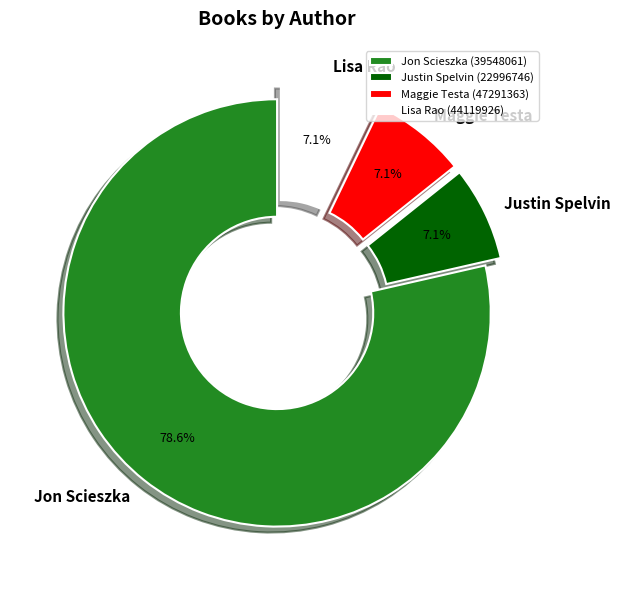

Between Lisa Rao (44119926) and Jon Scieszka (39548061), which is larger?

Jon Scieszka (39548061)